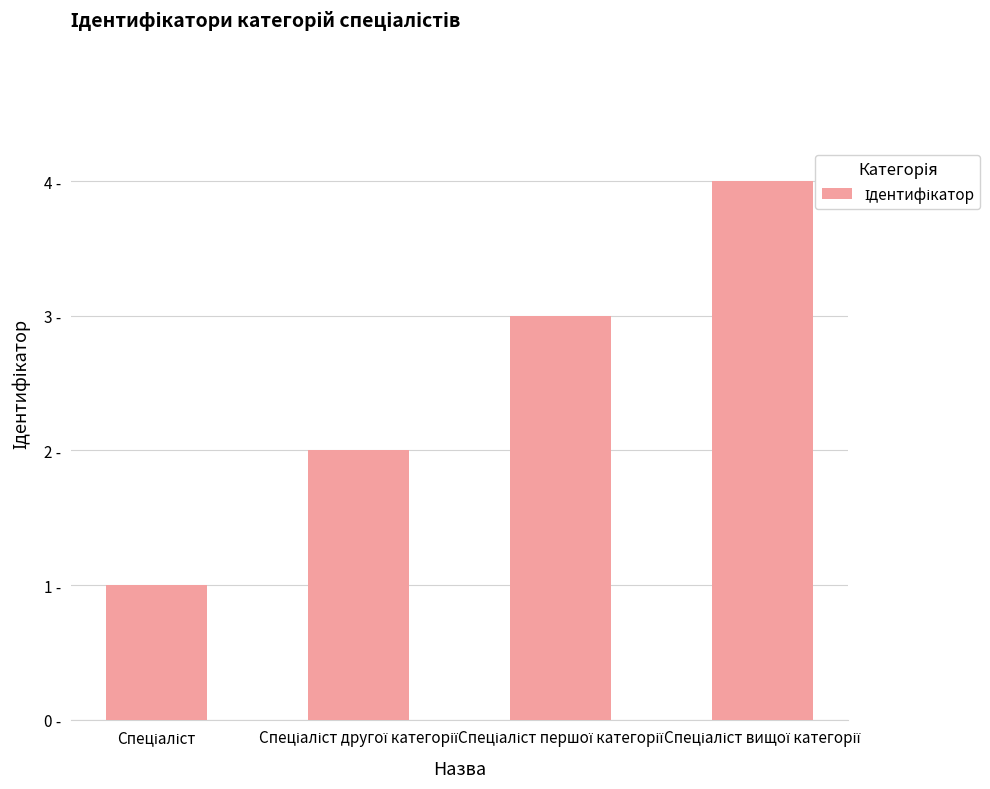

What is the label of the 2nd bar from the right?

Спеціаліст першої категорії